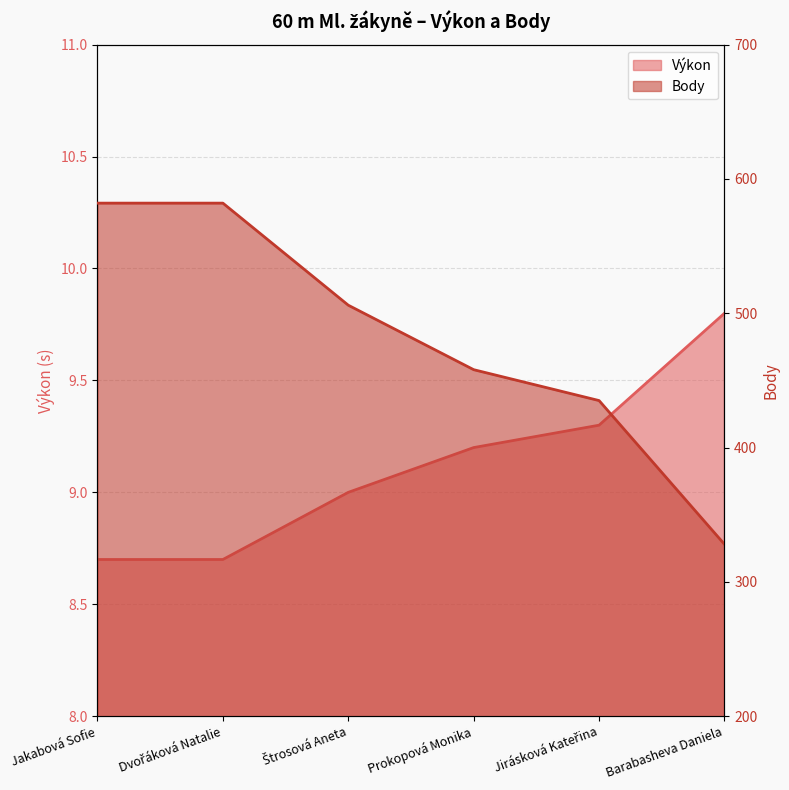

The Výkon series shows 8.7 at Jakabová Sofie. True or false?

True